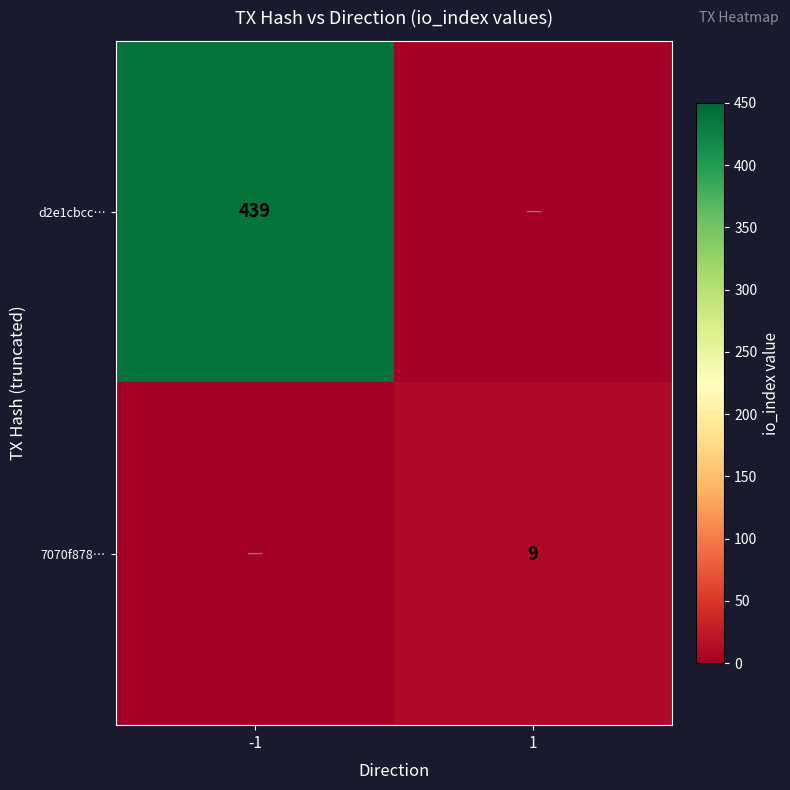

True or false: d2e1cbcc… has a value of 439 at -1.

True